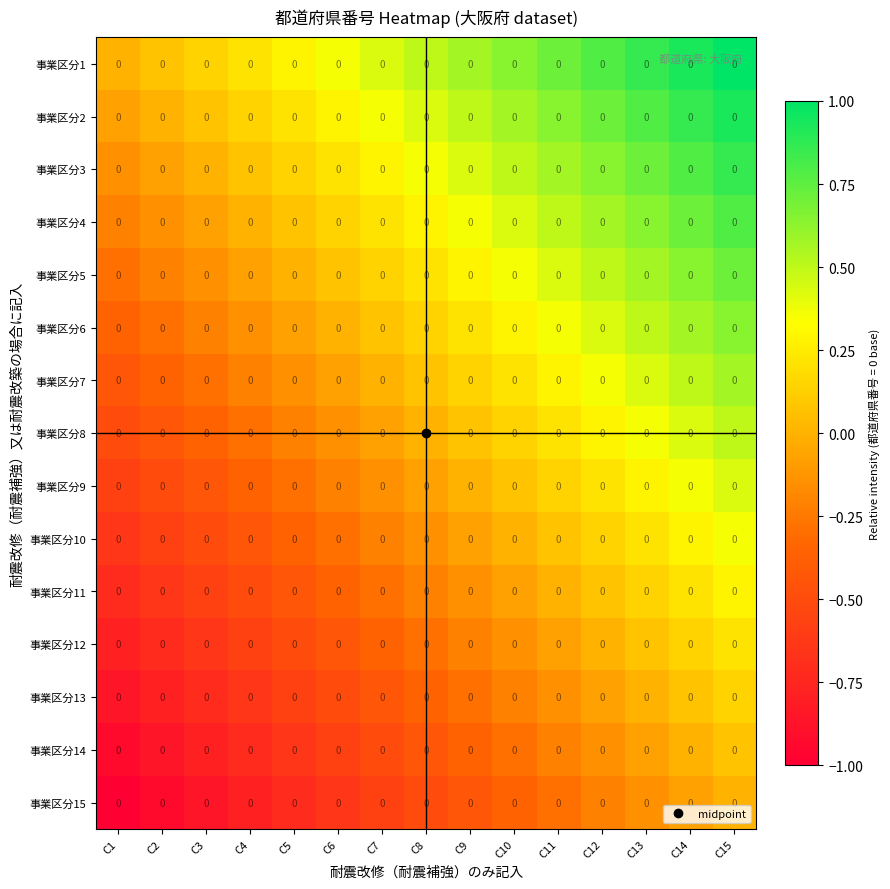

Which category has the highest value across all series?

C15